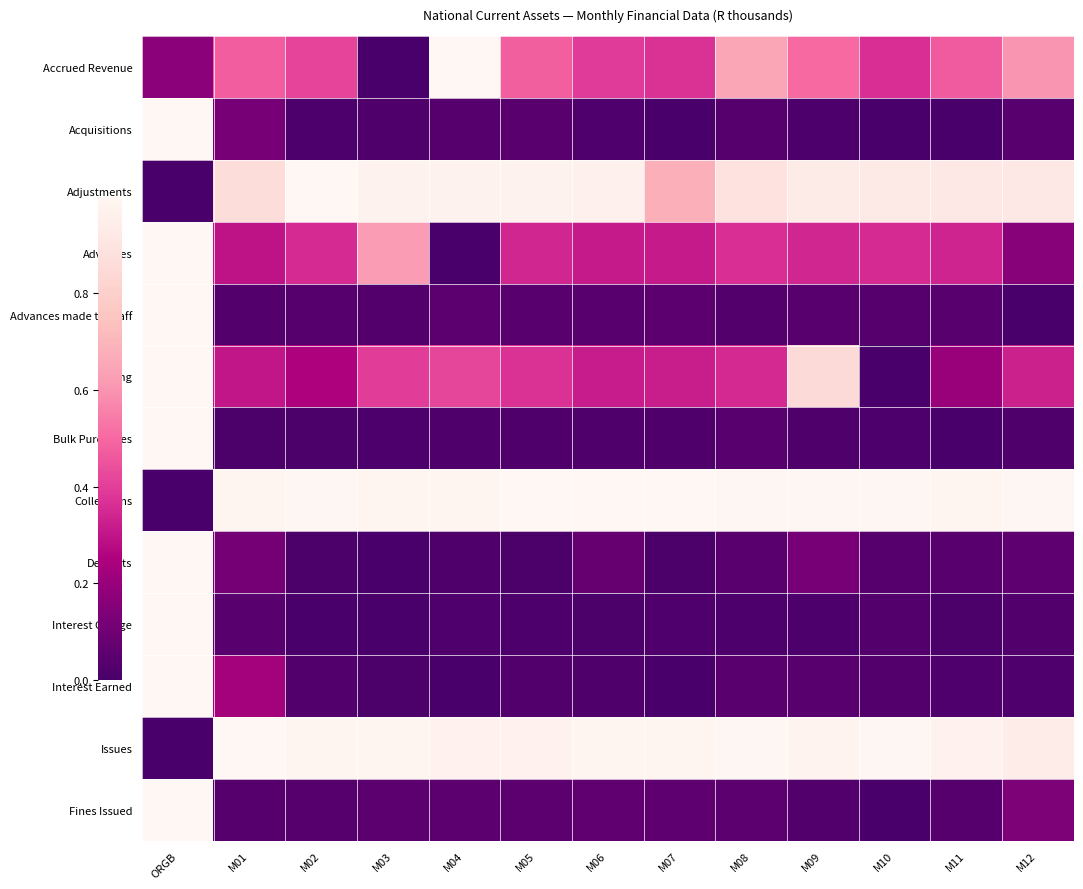

What is the spread (max minus min) of values at M04?

1.0